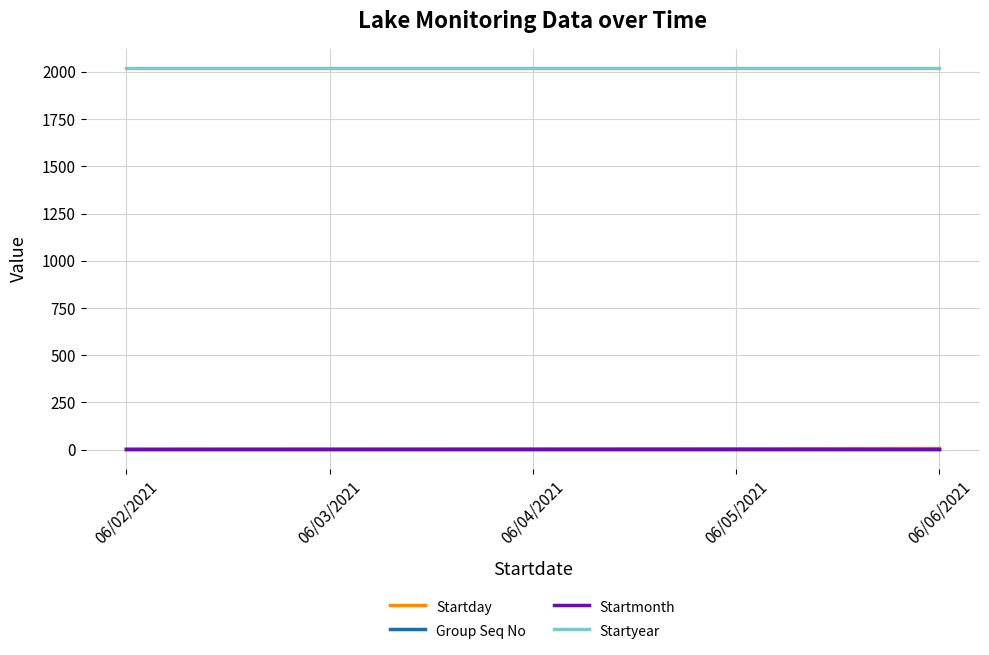

What is the highest value of the Startyear series?

2021